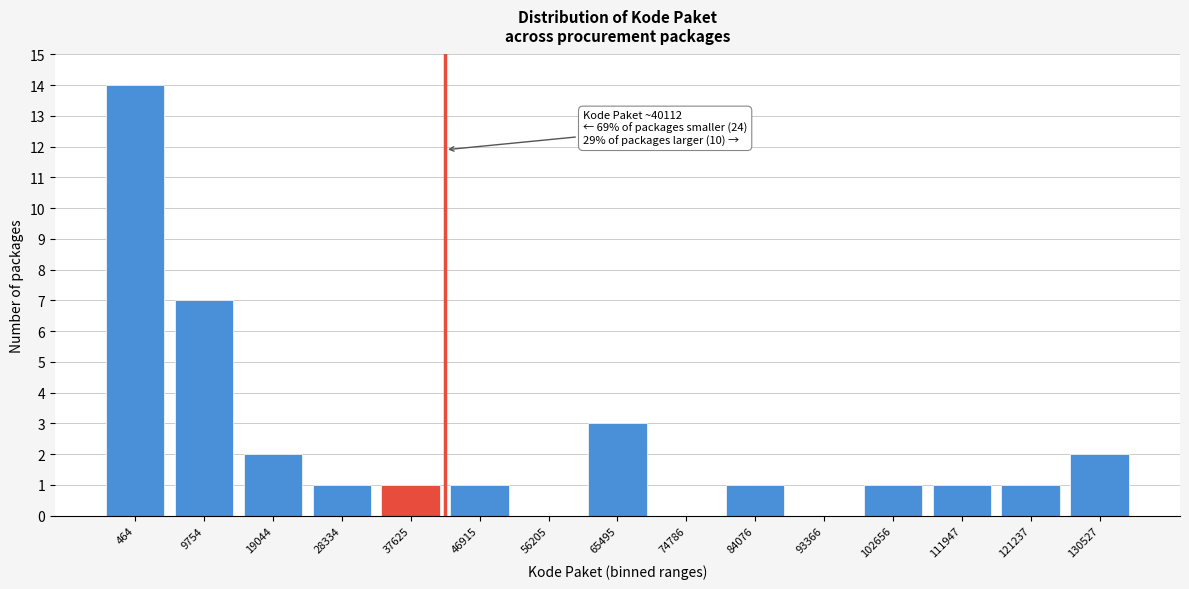

Reading left to right, what are all the values shown in this chart?

464=14	9754=7	19044=2	28334=1	37625=1	46915=1	56205=0	65495=3	74786=0	84076=1	93366=0	102656=1	111947=1	121237=1	130527=2